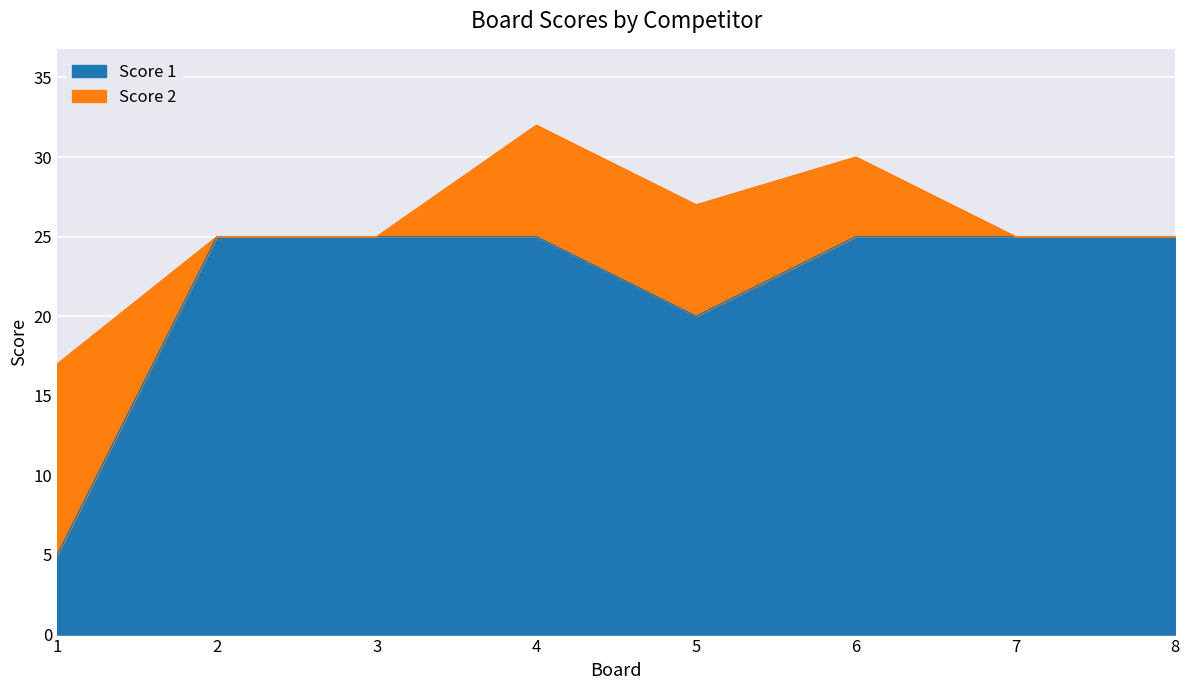

What is the lowest value of the Score 1 series?

5